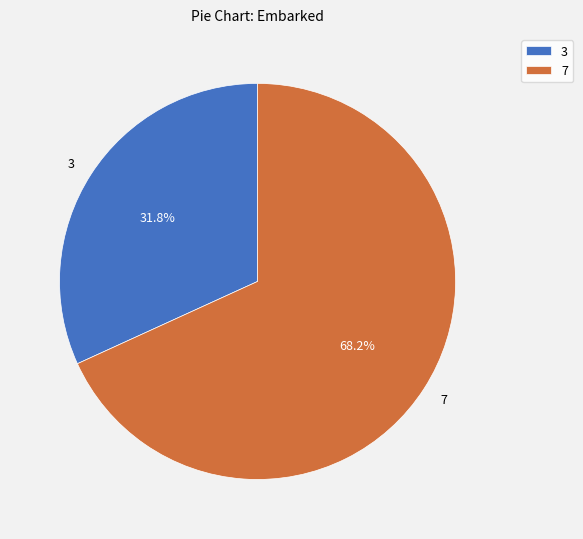

True or false: 7 accounts for 68% of the total.

True